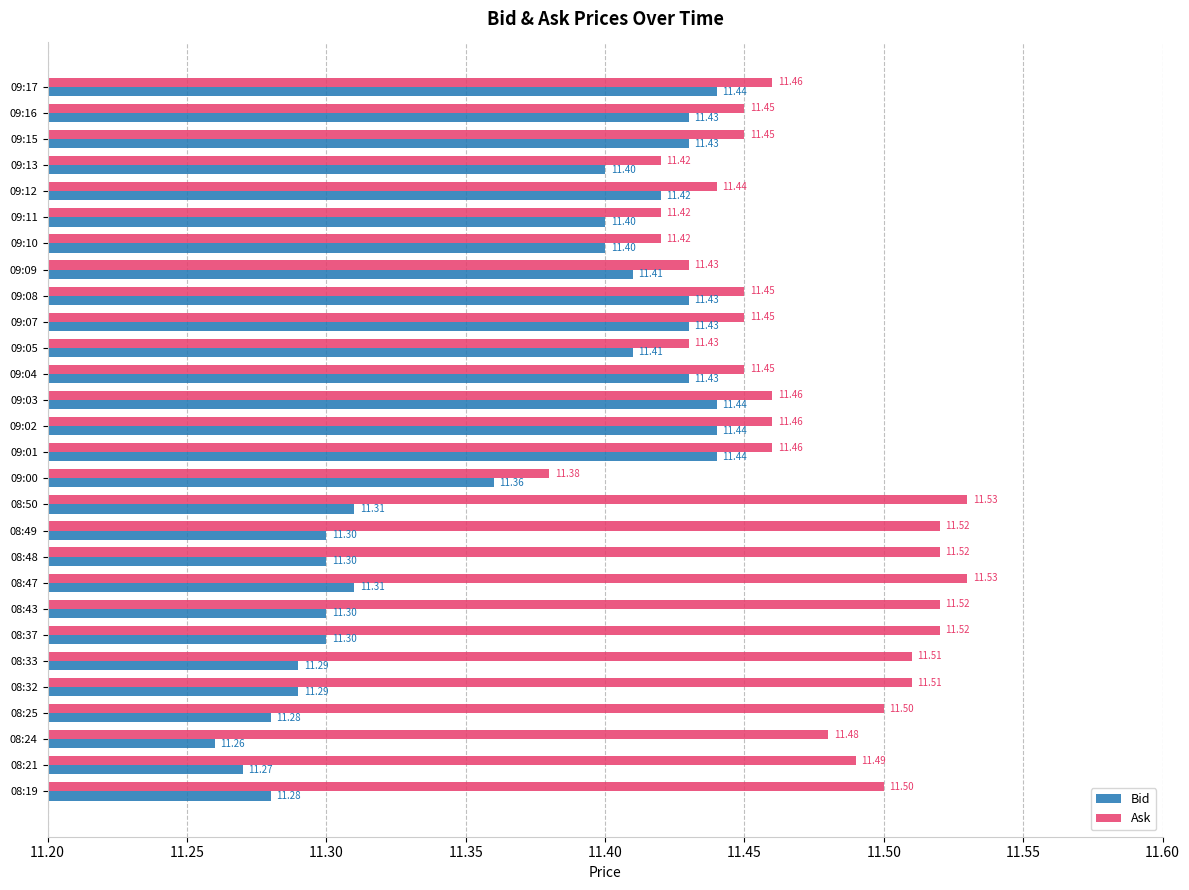

Which category has the lowest value in the Bid series?

08:24